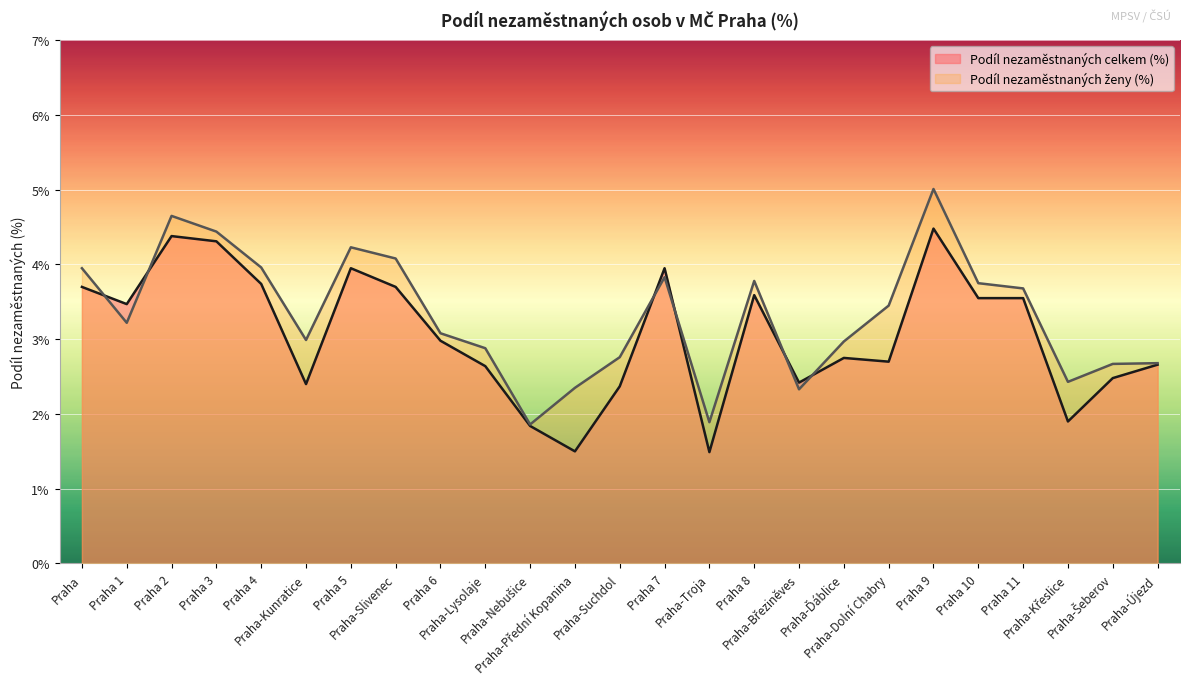

Reading right to left, list all the values displayed in this chart.

Podíl nezaměstnaných celkem (%): 2.7	2.5	1.9	3.5	3.5	4.5	2.7	2.8	2.4	3.6	1.5	4.0	2.4	1.5	1.8	2.6	3.0	3.7	4.0	2.4	3.7	4.3	4.4	3.5	3.7
Podíl nezaměstnaných ženy (%): 2.7	2.7	2.4	3.7	3.8	5.0	3.5	3.0	2.3	3.8	1.9	3.8	2.8	2.4	1.9	2.9	3.1	4.1	4.2	3.0	4.0	4.4	4.7	3.2	4.0